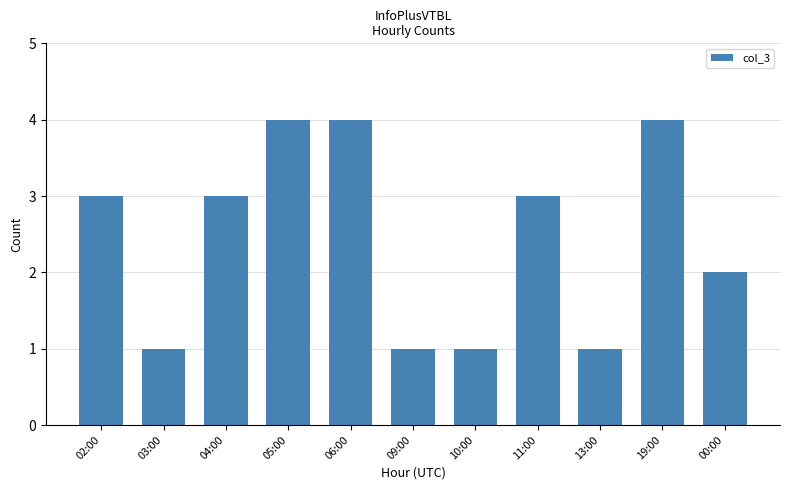

How many values are between 1 and 4?

11